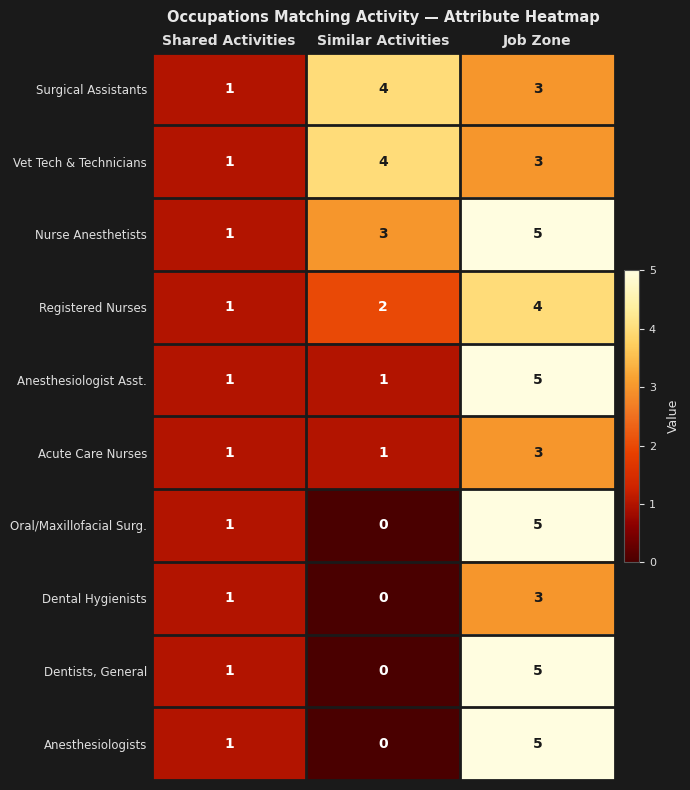

Where is Vet Tech & Technicians nearest to the value 2?

Shared Activities